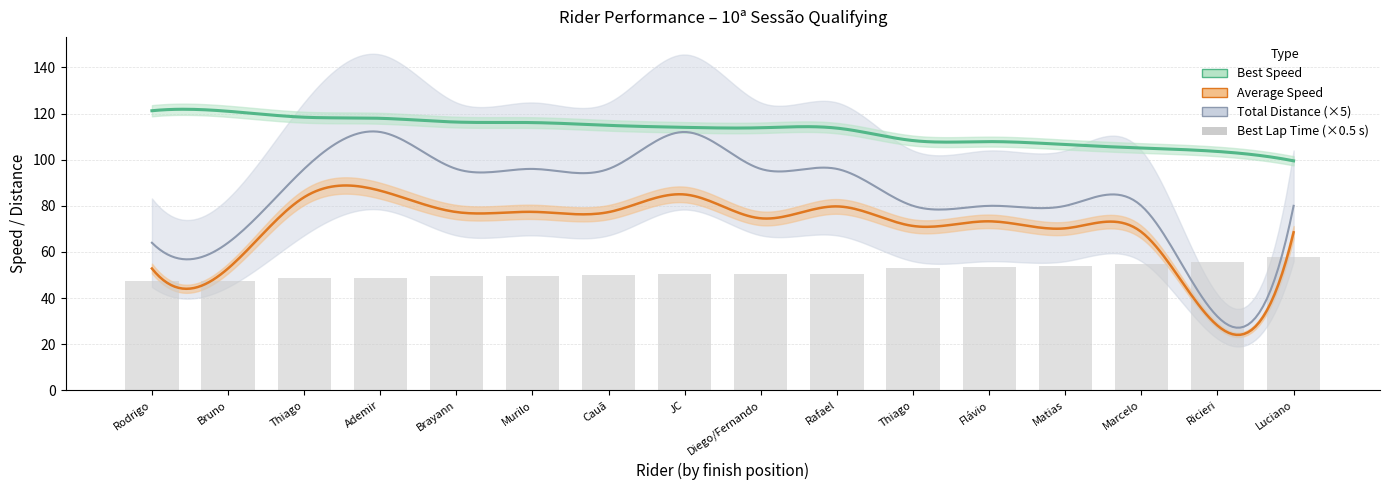

Rank the categories by value from highest to lowest.

Luciano, Ricieri, Marcelo, Matias, Flávio, Thiago, Rafael, Diego/Fernando, JC, Cauã, Murilo, Brayann, Ademir, Thiago, Bruno, Rodrigo